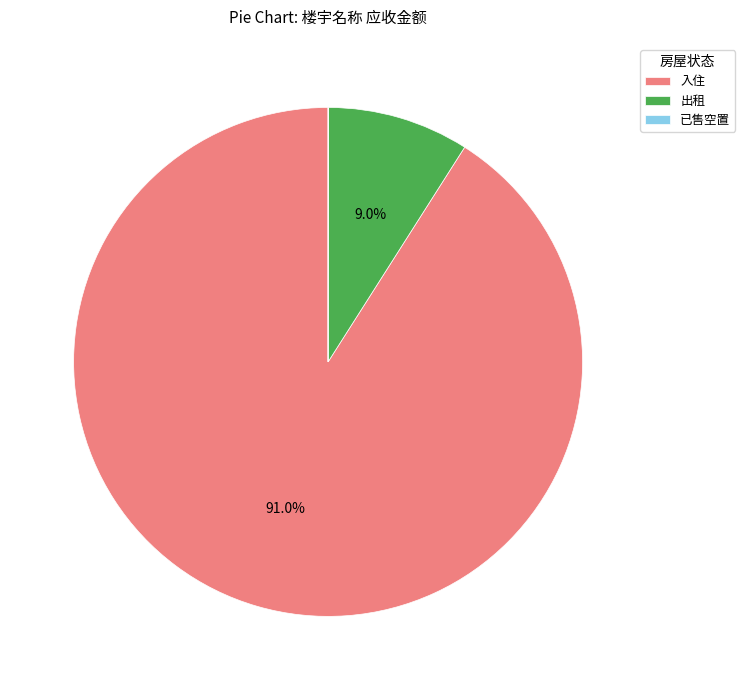

Is there any slice that represents more than half of the pie?

Yes